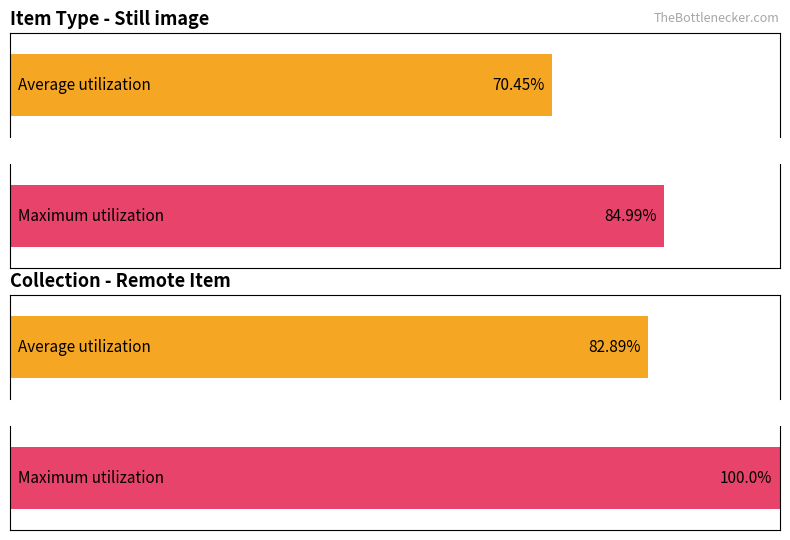

The Still image series shows 1 at Digital images. True or false?

False